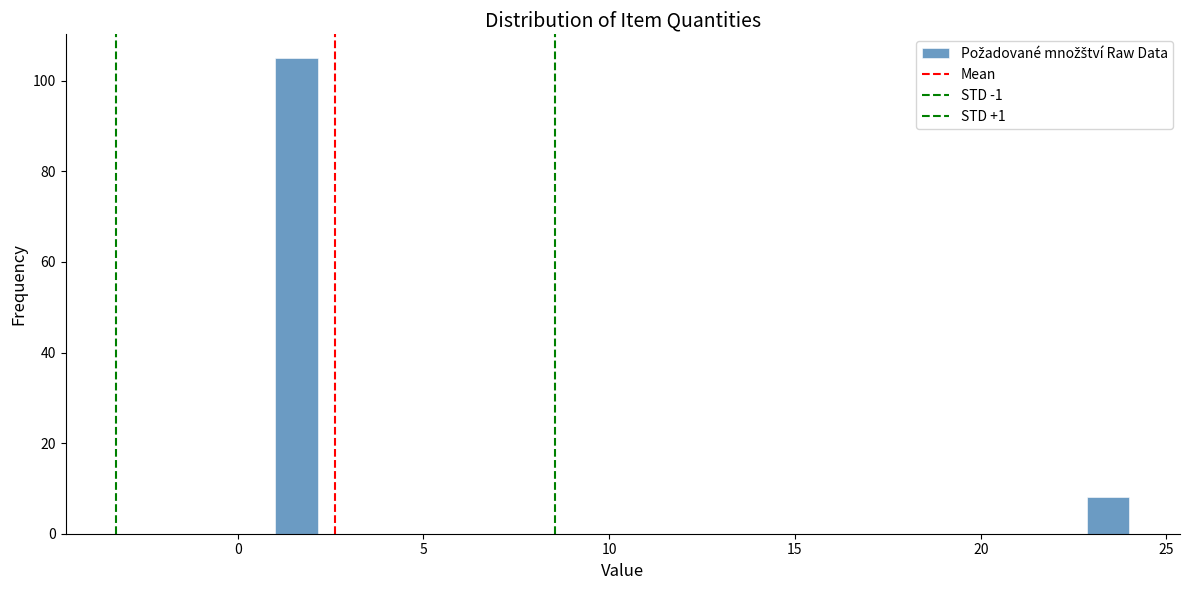

Around what value on the x-axis is the tallest bar? Give the approximate position of its centre, as read against the axis.

1.5